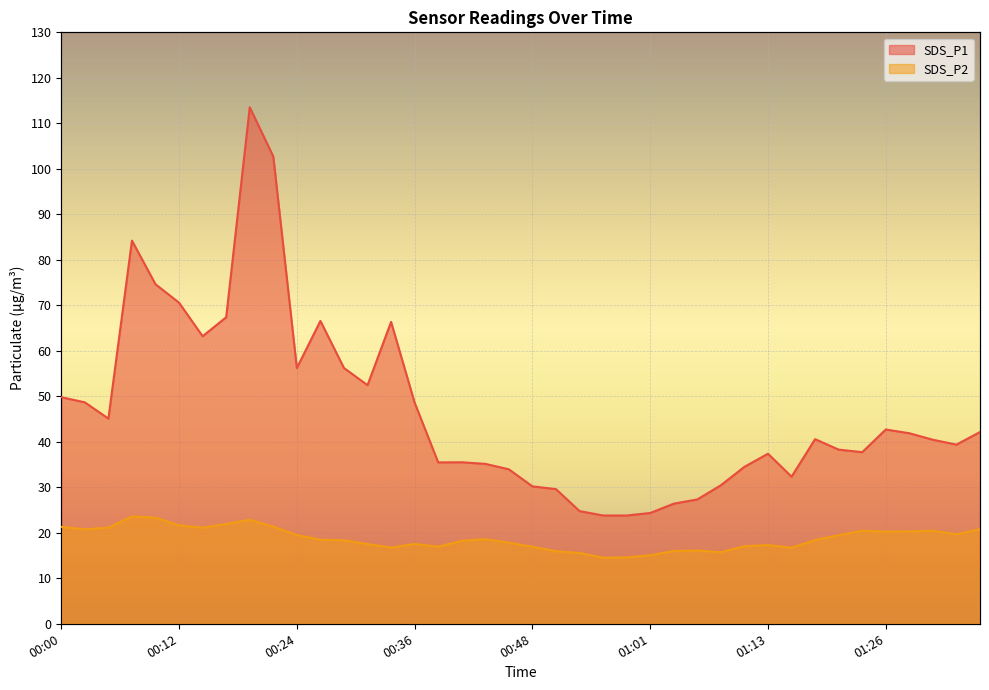

At which category is the sum across all series the highest?

00:19